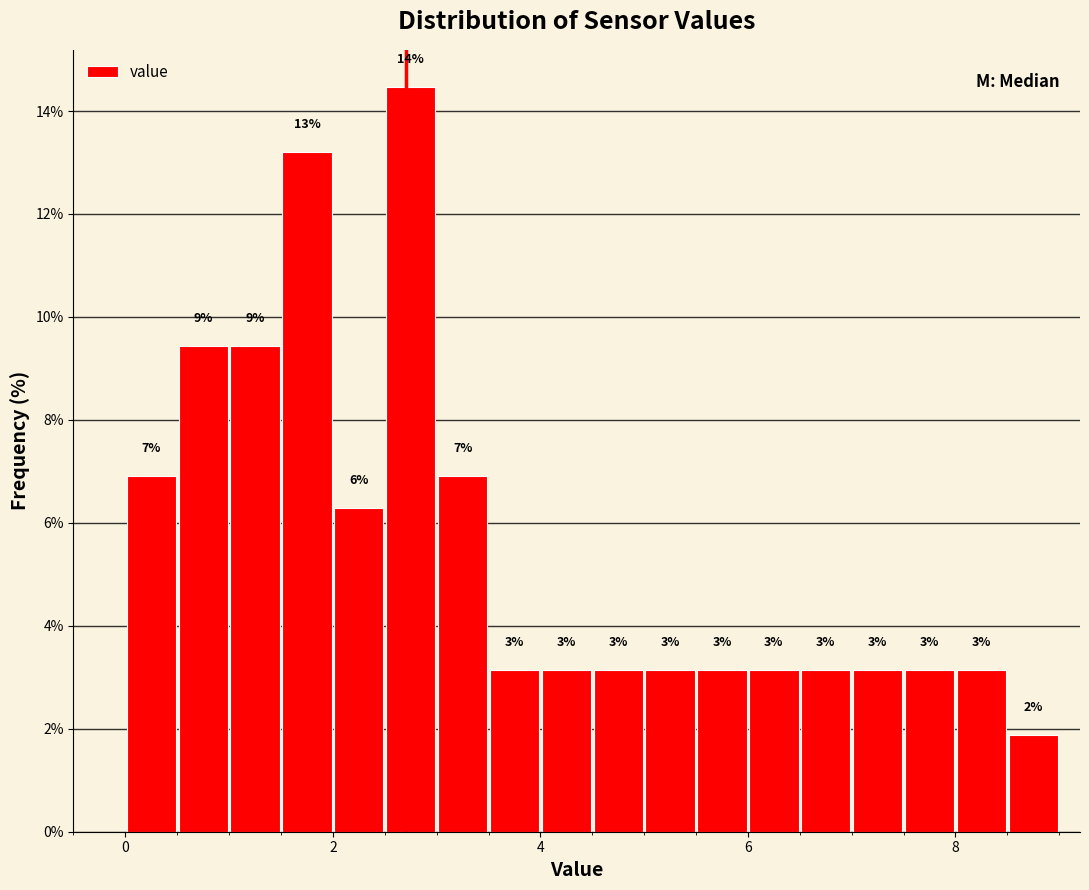

Read against the x-axis, roughly where is the centre of the tallest bar?

2.8